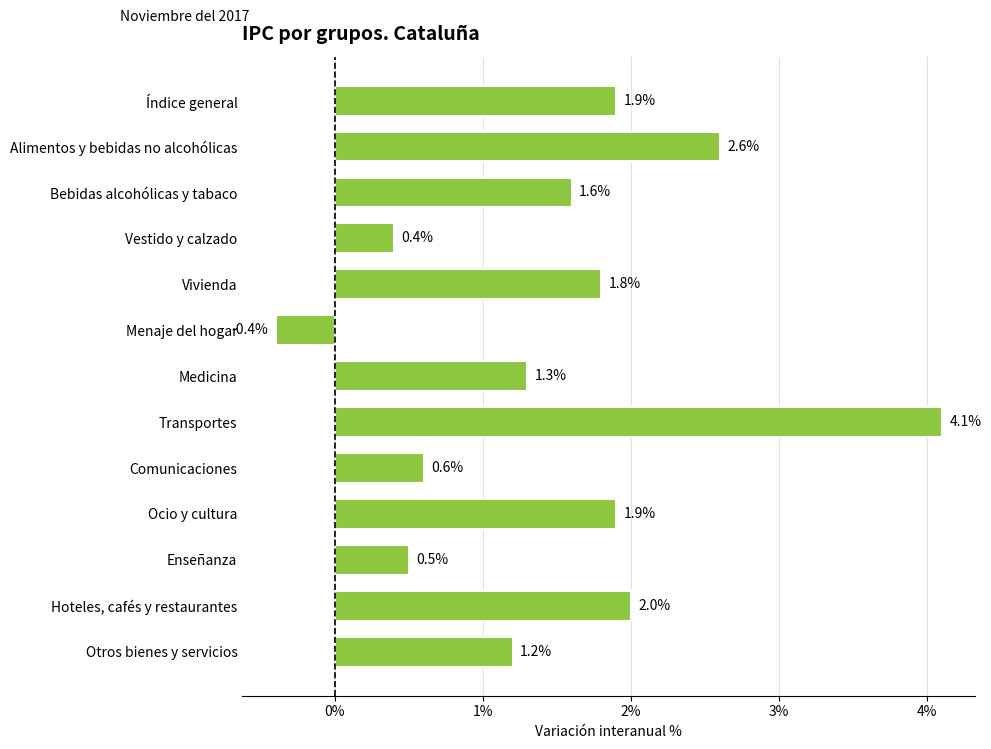

What is the change in value from Alimentos y bebidas no alcohólicas to Bebidas alcohólicas y tabaco?

-1.0